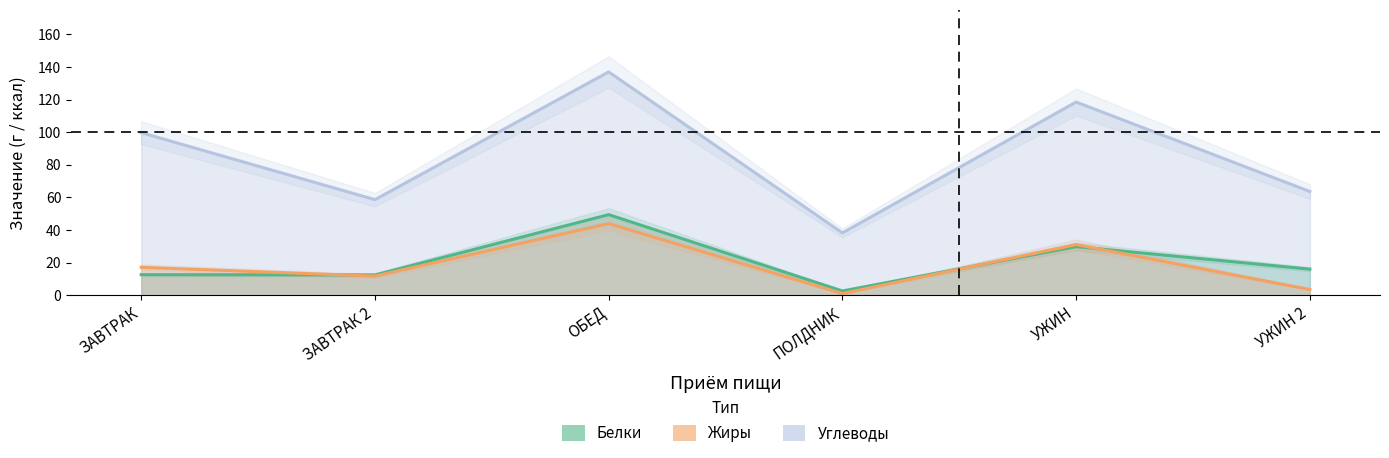

What is the label of the 5th point from the left?

УЖИН